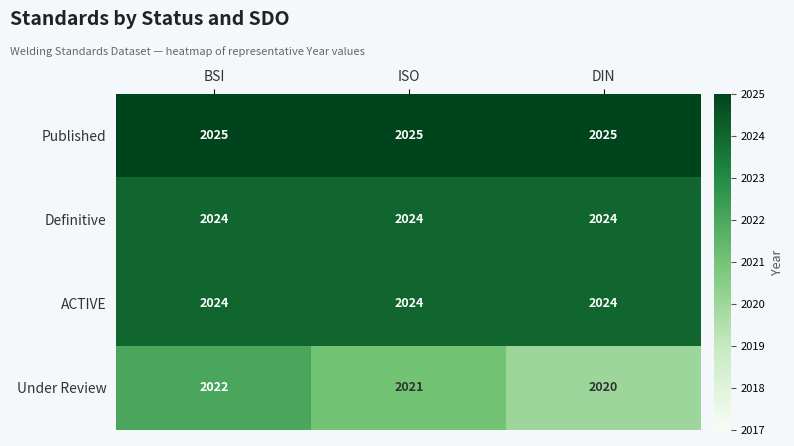

How many distinct data groups are displayed?

4